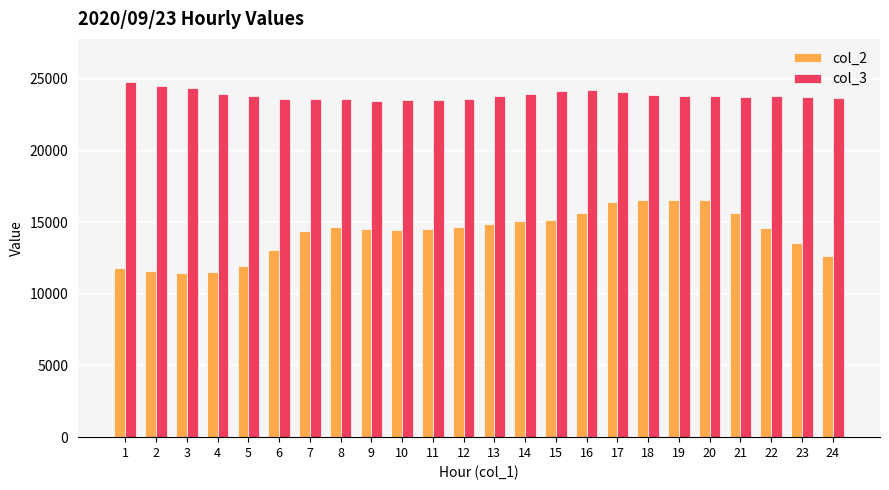

What are all the series names shown in the legend?

col_2, col_3